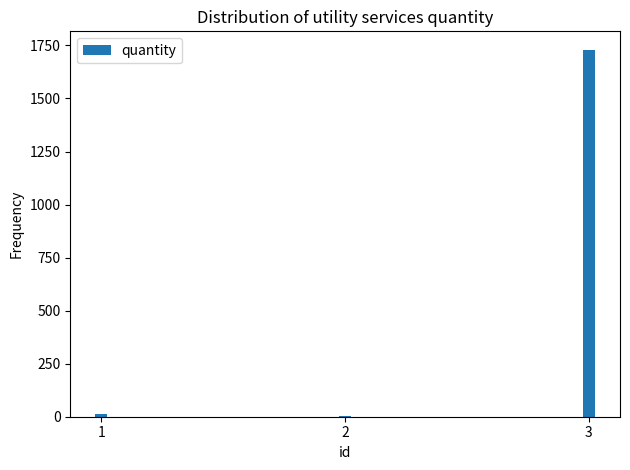

What is the greatest value displayed?

1730.0